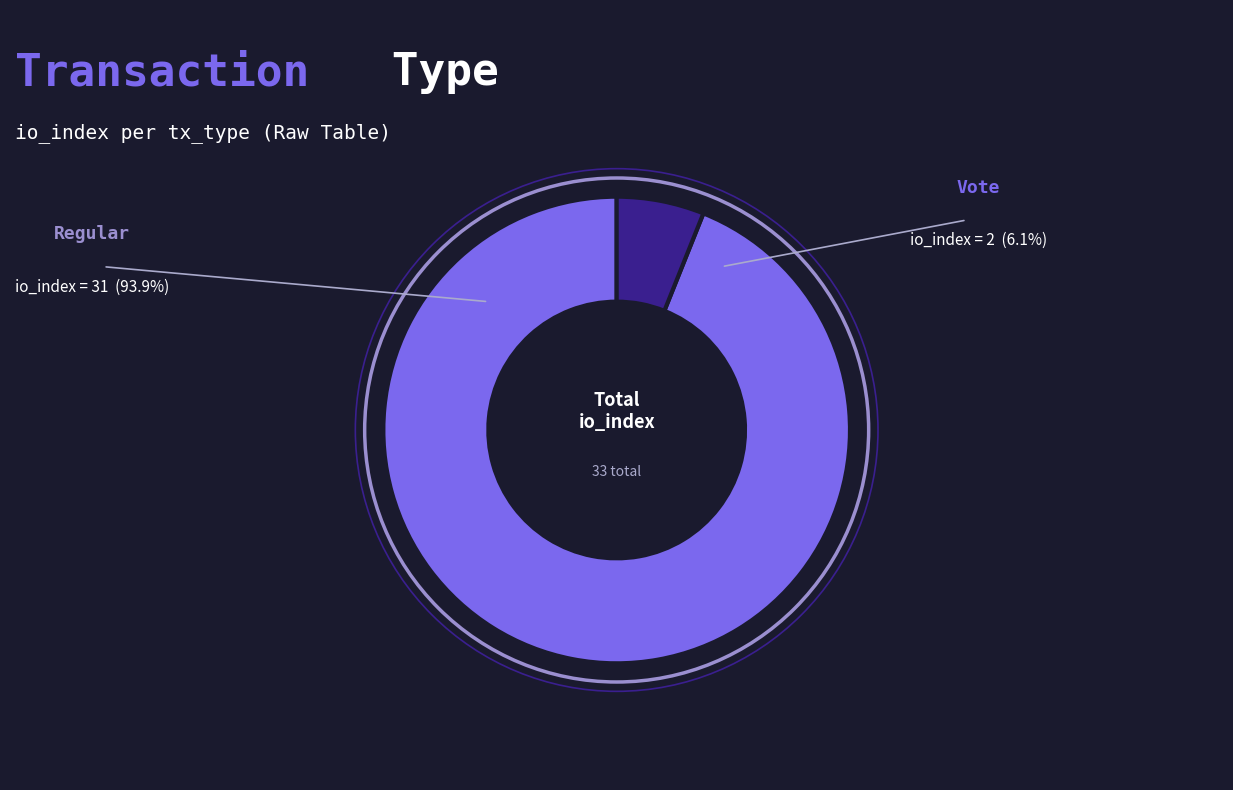

Is there any slice that represents more than half of the pie?

Yes